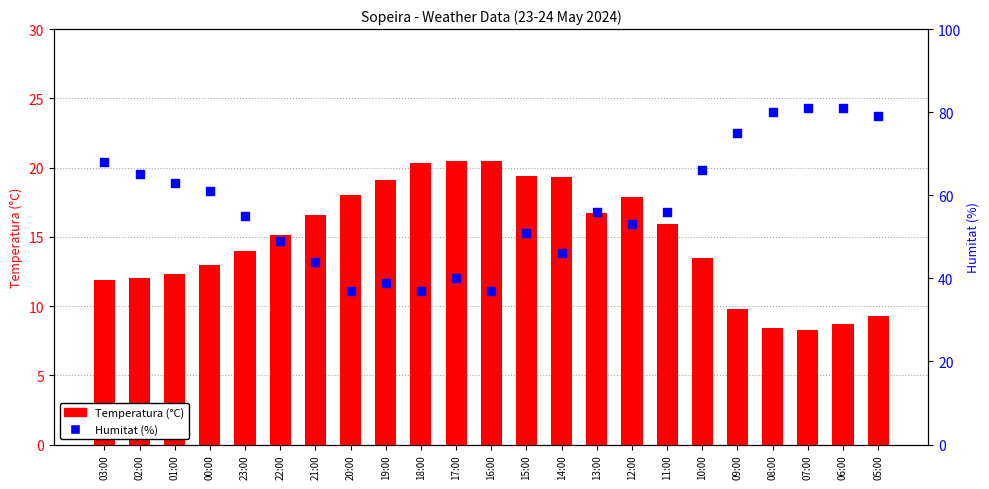

Which series has the largest Y range (max minus min)?

Humitat (%)